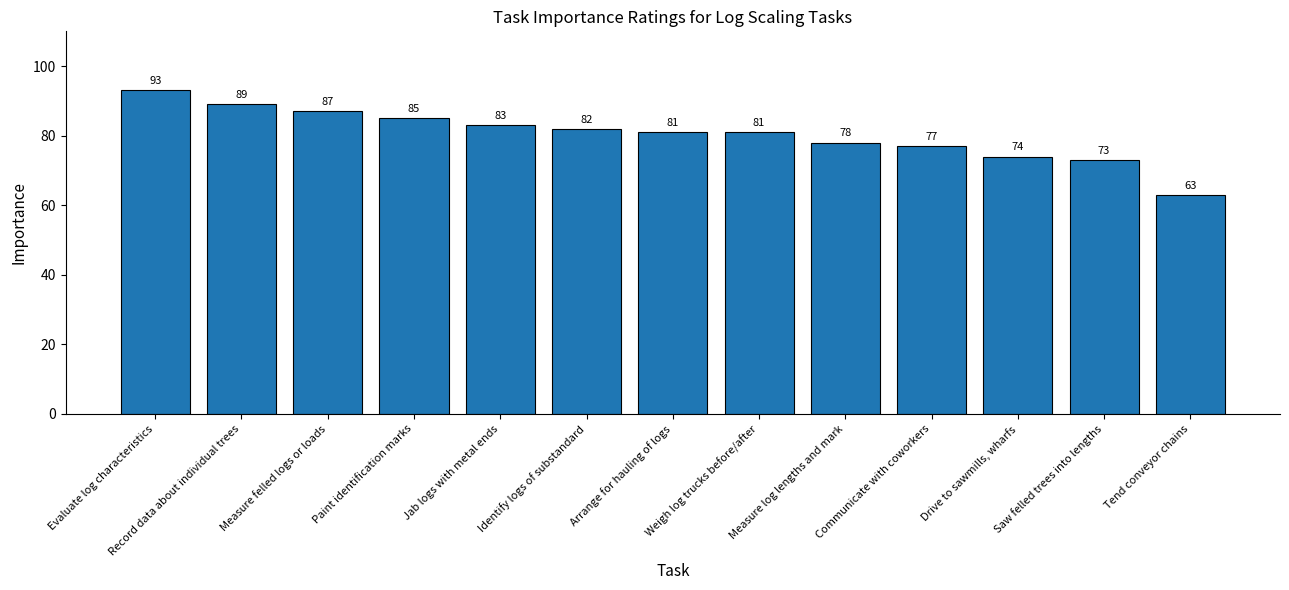

What is the sum of the values at Communicate with coworkers and Paint identification marks?

162